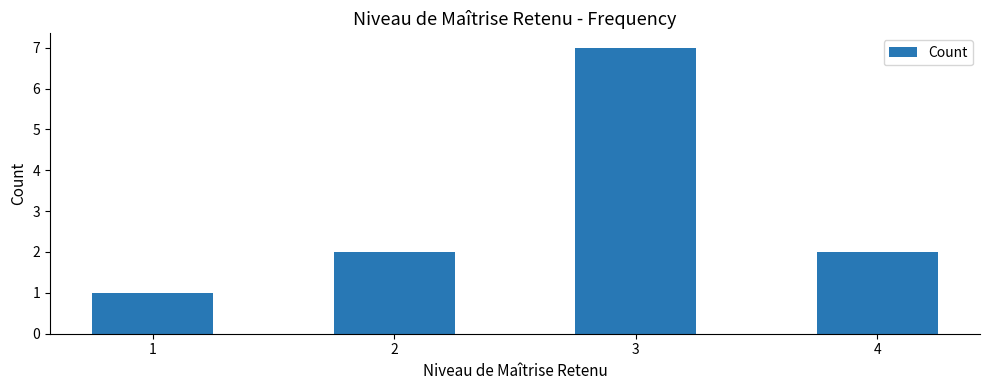

At which category does the chart reach its minimum across all series?

1